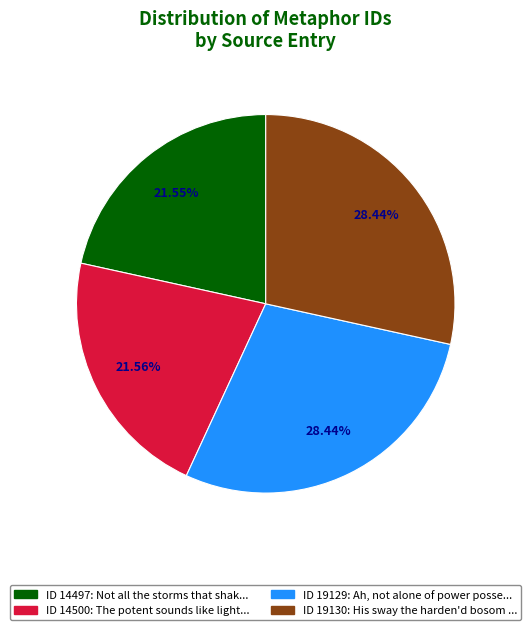

Is there any slice that represents more than half of the pie?

No